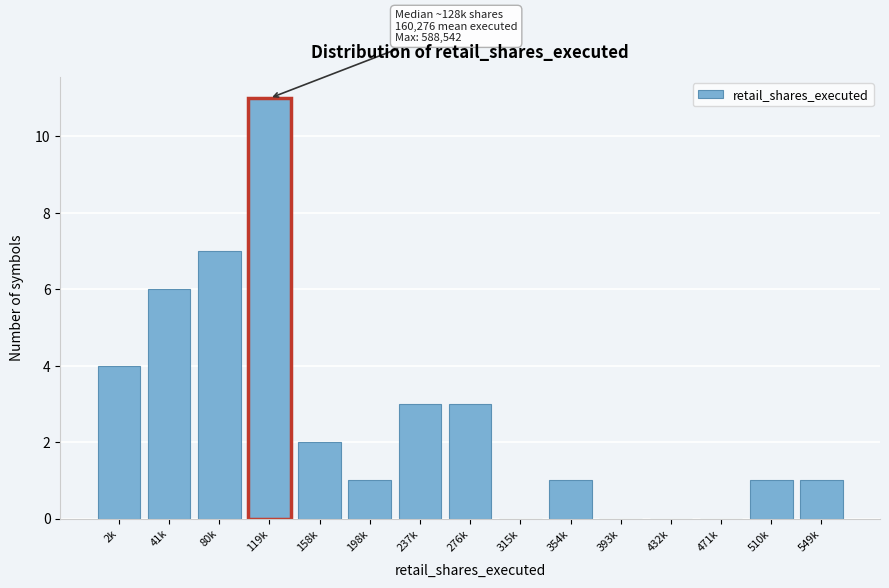

Reading left to right, list all the values displayed in this chart.

2k=4	41k=6	80k=7	119k=11	158k=2	198k=1	237k=3	276k=3	315k=0	354k=1	393k=0	432k=0	471k=0	510k=1	549k=1